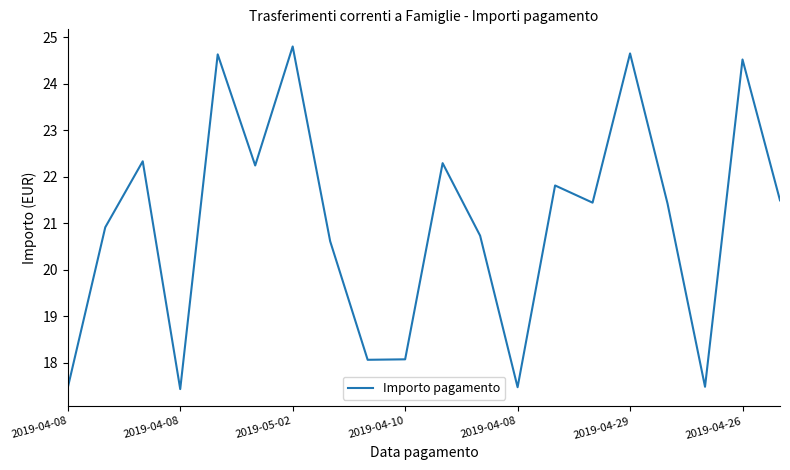

What is the maximum value shown in the chart?

24.8